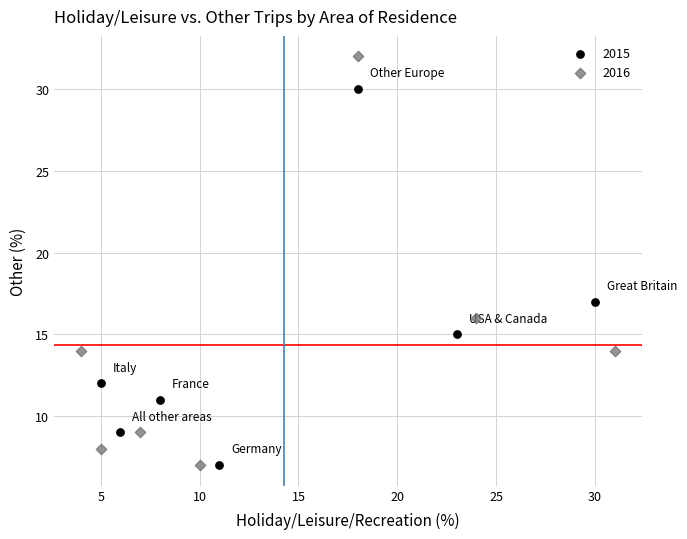

Which series has the widest spread of Y values?

2016